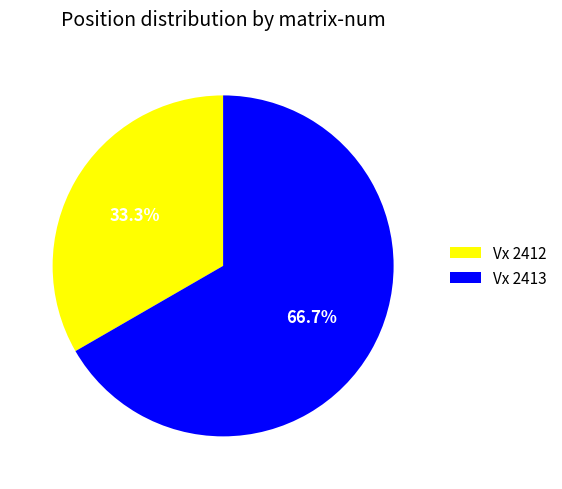

What percentage is the Vx 2413 slice, to the nearest percent?

67%